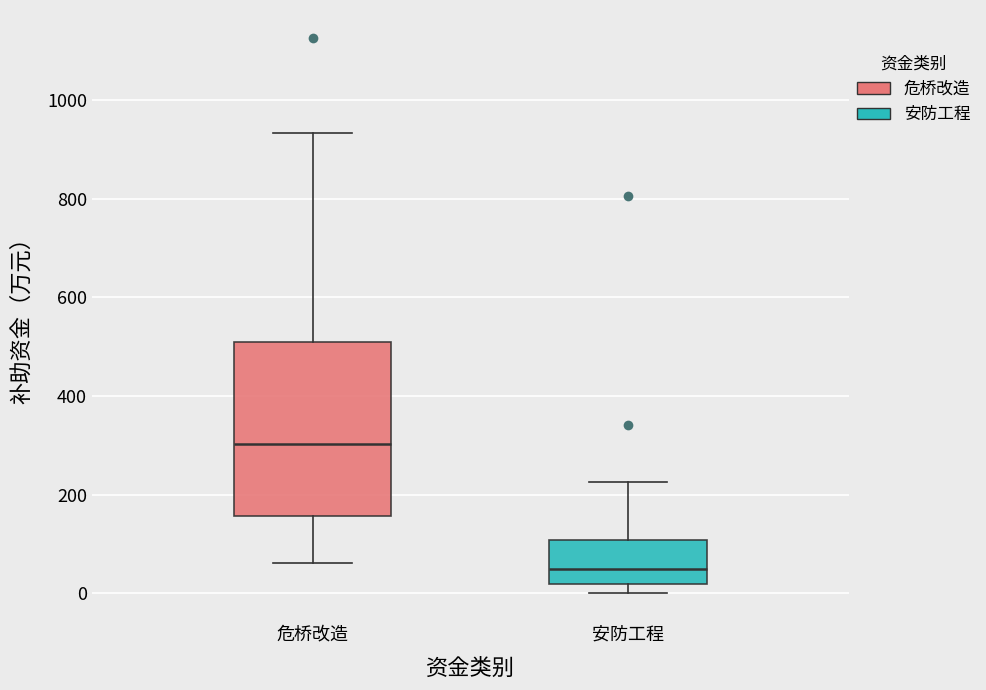

Where is the lower edge of the box for 危桥改造 on the y-axis? The values are not printed on the chart, so give them approximately, as read against the axis.

160